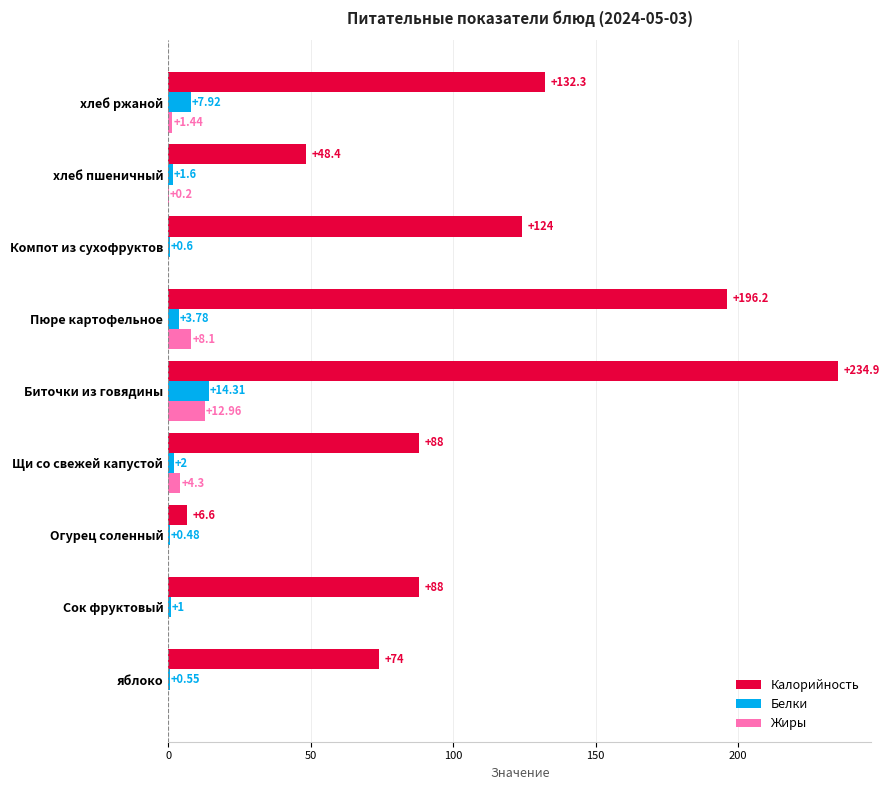

Which series has the widest spread of values?

Калорийность